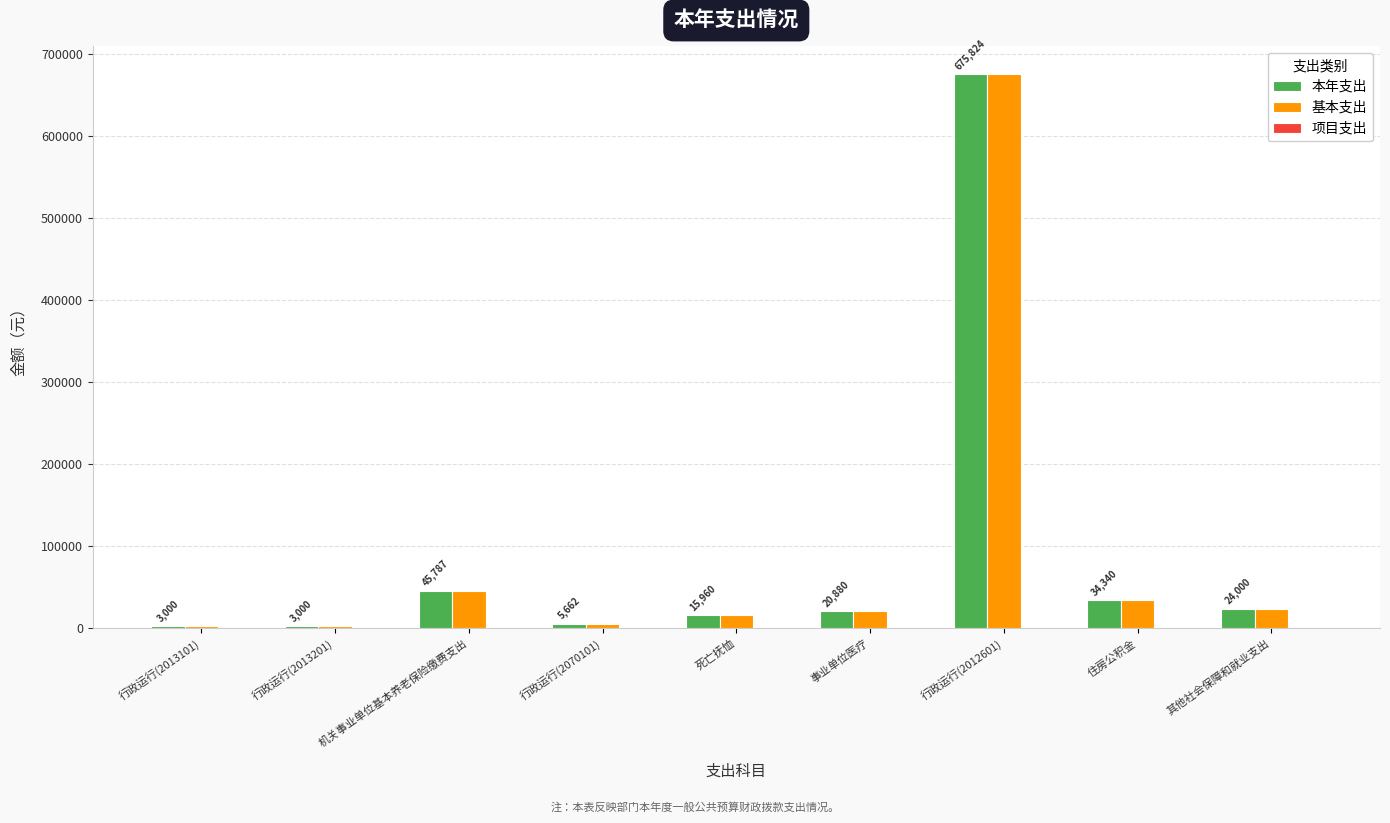

How many bars are there in each group?

2